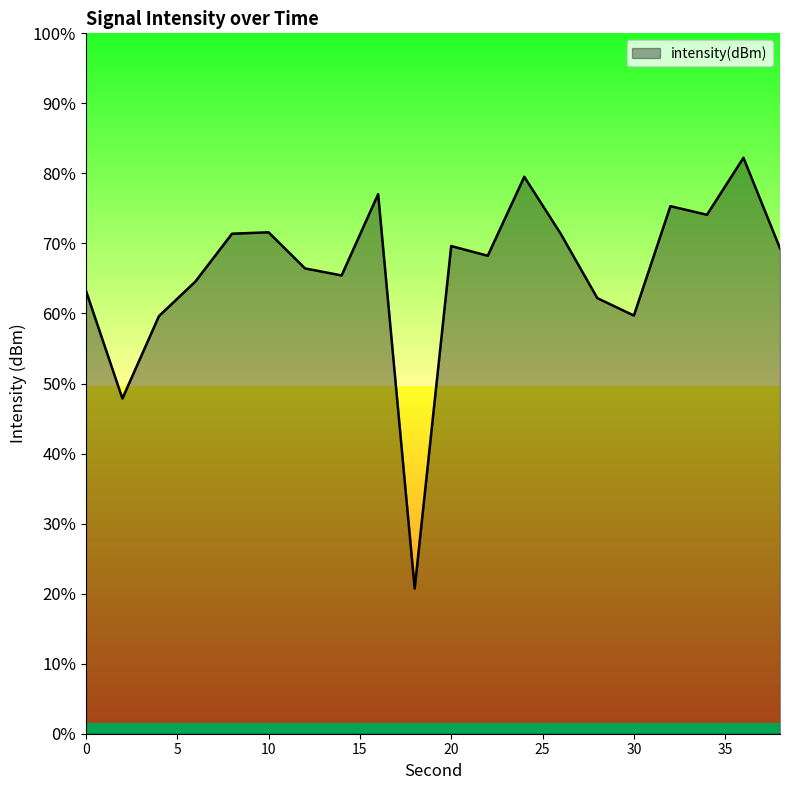

List the labels in order of value, smallest first.

18, 2, 4, 30, 28, 0, 6, 14, 12, 22, 38, 20, 26, 8, 10, 34, 32, 16, 24, 36